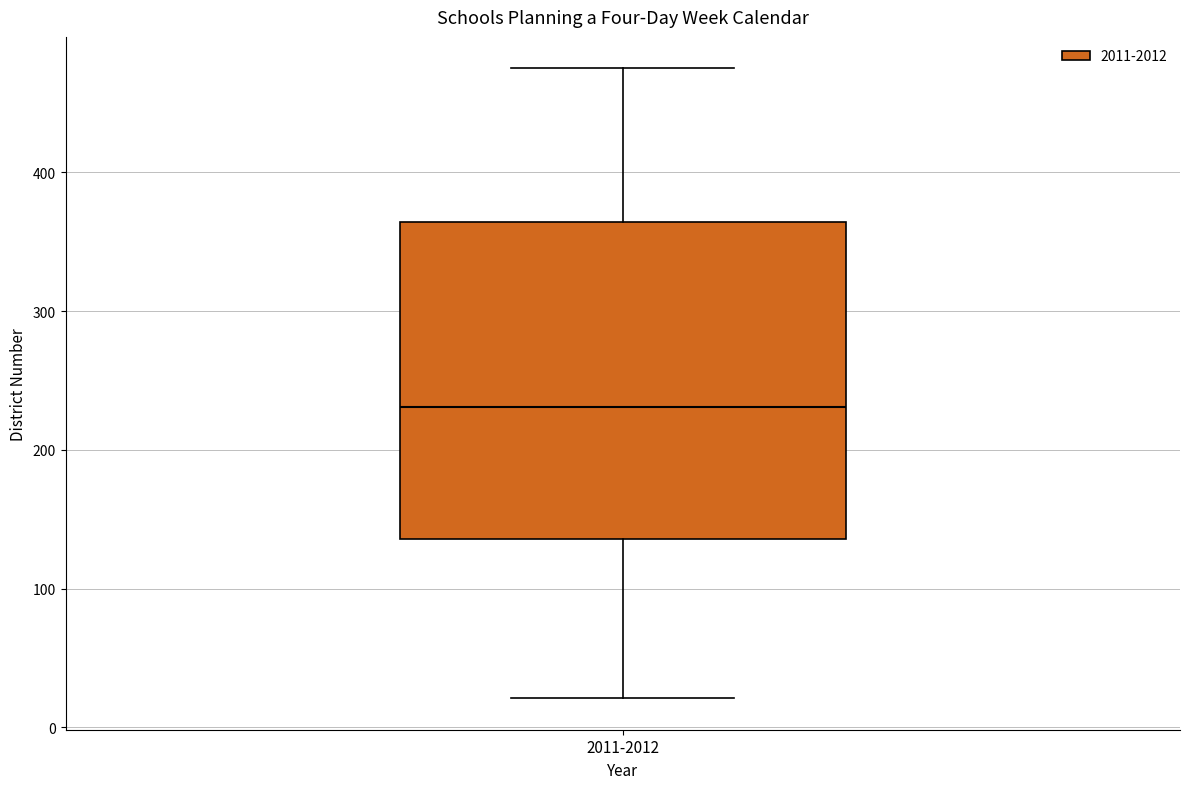

Transcribe this box plot: give where the median line is, the range the box spans, and where the two whiskers end, as read against the y-axis. The values are not printed on the chart, so give them approximately, as read against the axis.

median 230, box 140 to 360, whiskers 20 to 480